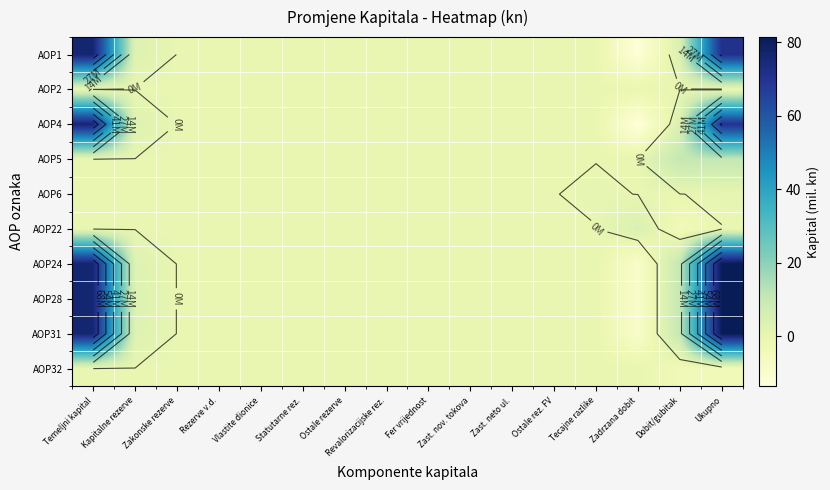

Between Zast. nov. tokova and Rezerve v.d., which is larger?

Zast. nov. tokova